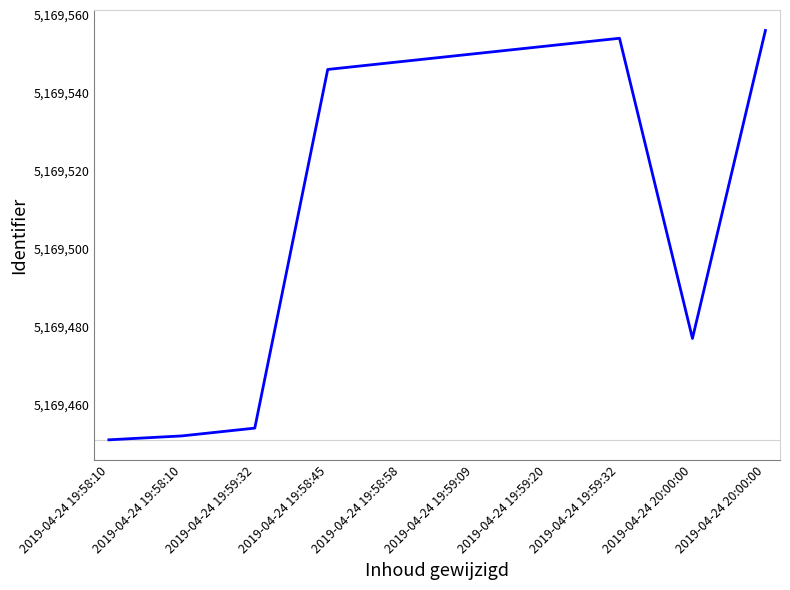

Approximately how many times larger is the value at 2019-04-24 19:58:58 compared to 2019-04-24 20:00:00?

1.0